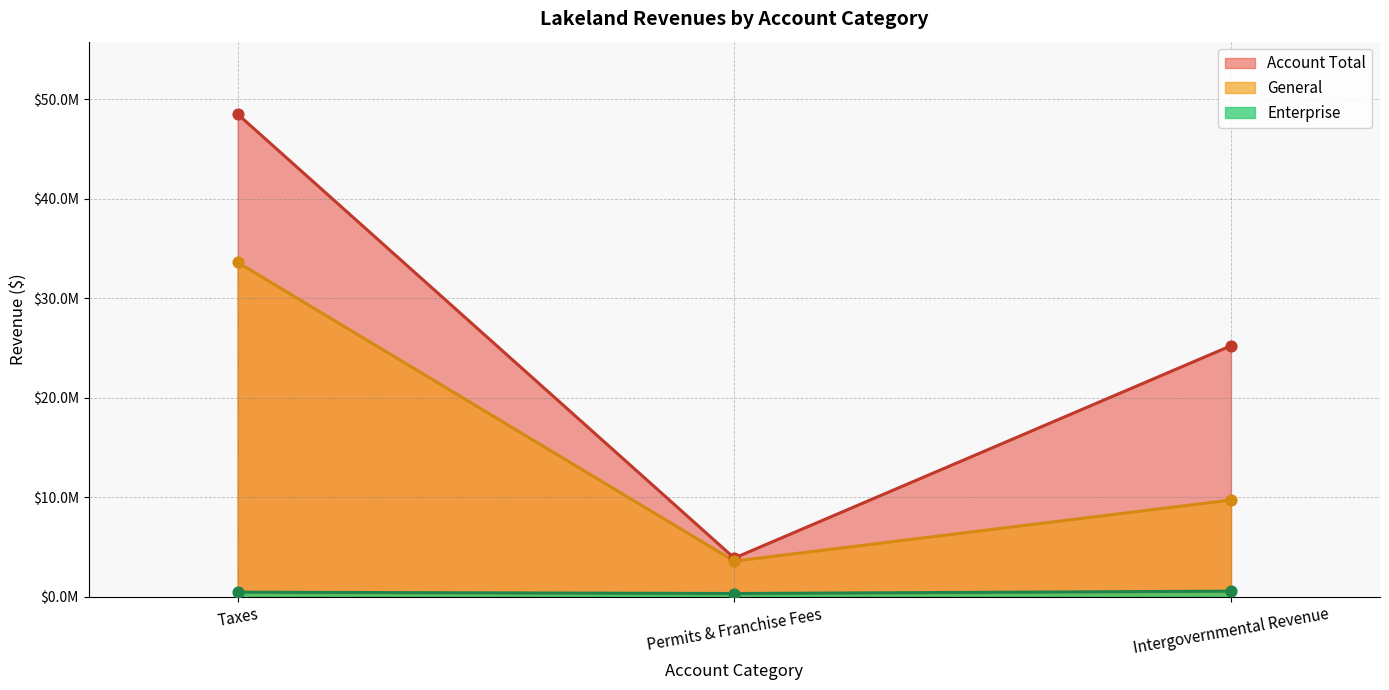

Is the value of Account Total at Permits and Franchise Fees greater than the value of Enterprise at Taxes?

Yes